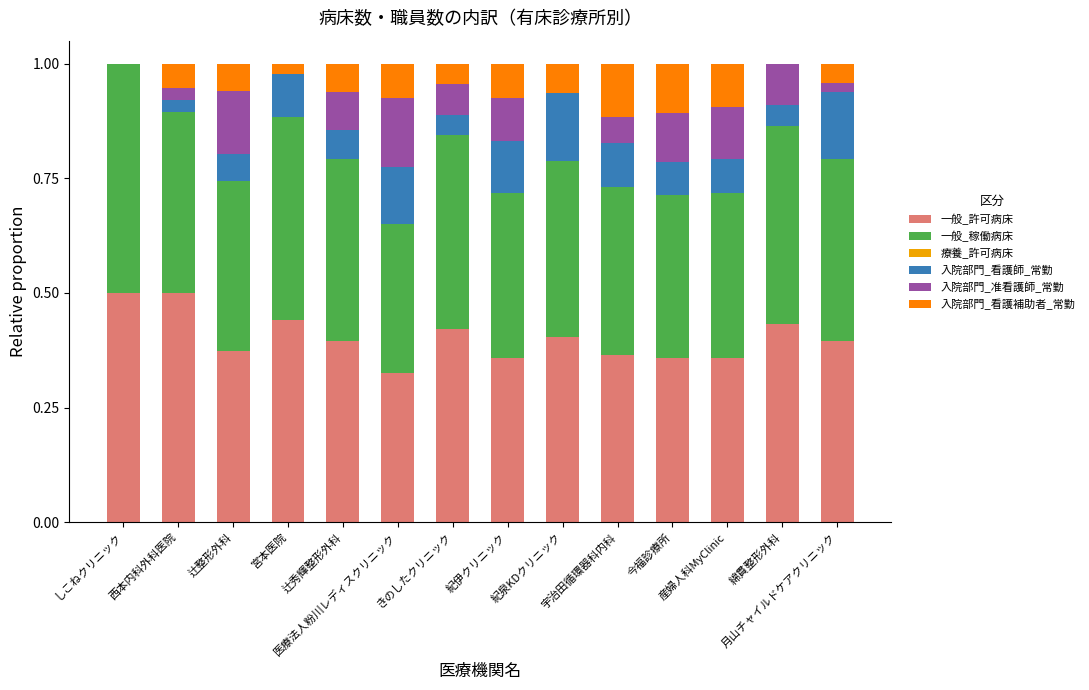

What is the highest value of the 一般_許可病床 series?

0.5